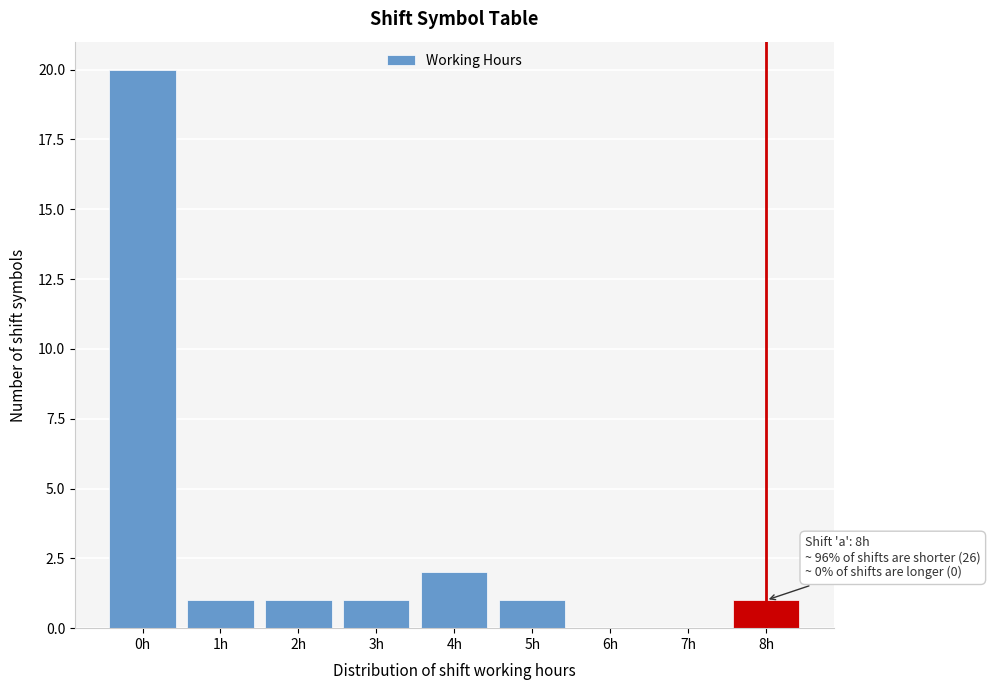

Reading left to right, transcribe all the data shown in this chart.

0h=20	1h=1	2h=1	3h=1	4h=2	5h=1	6h=0	7h=0	8h=1